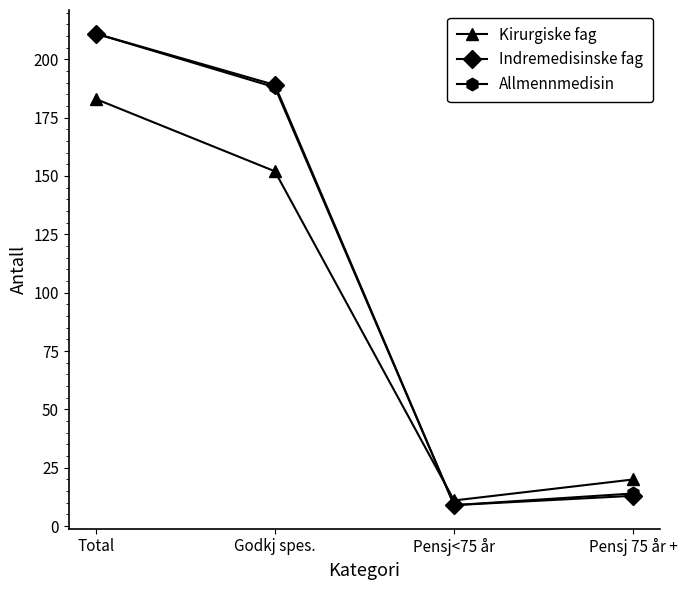

At which label does Indremedisinske fag first exceed 189?

Total